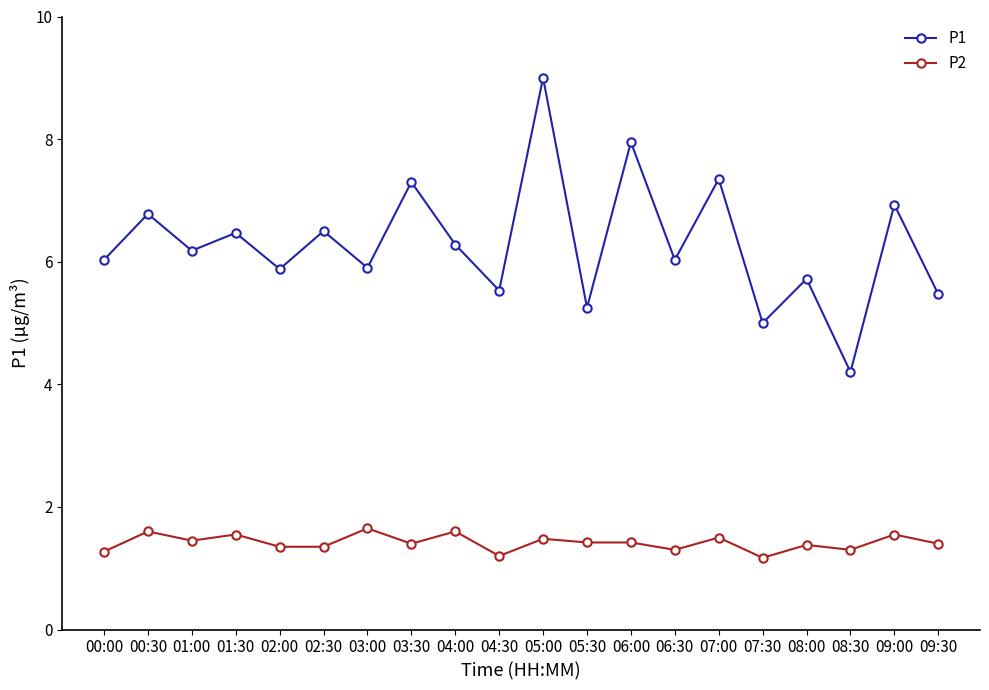

True or false: P2 has a value of 0.8 at 01:30.

False